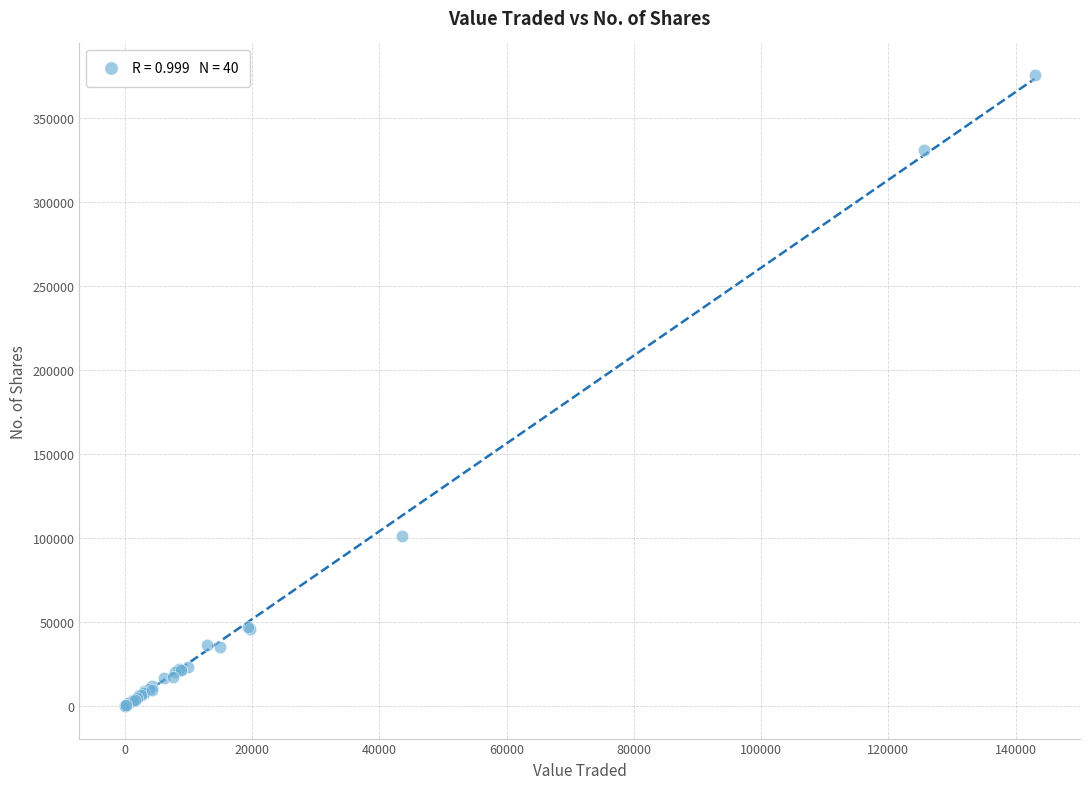

What Y value in the scatter plot is closest to 187822?

101240